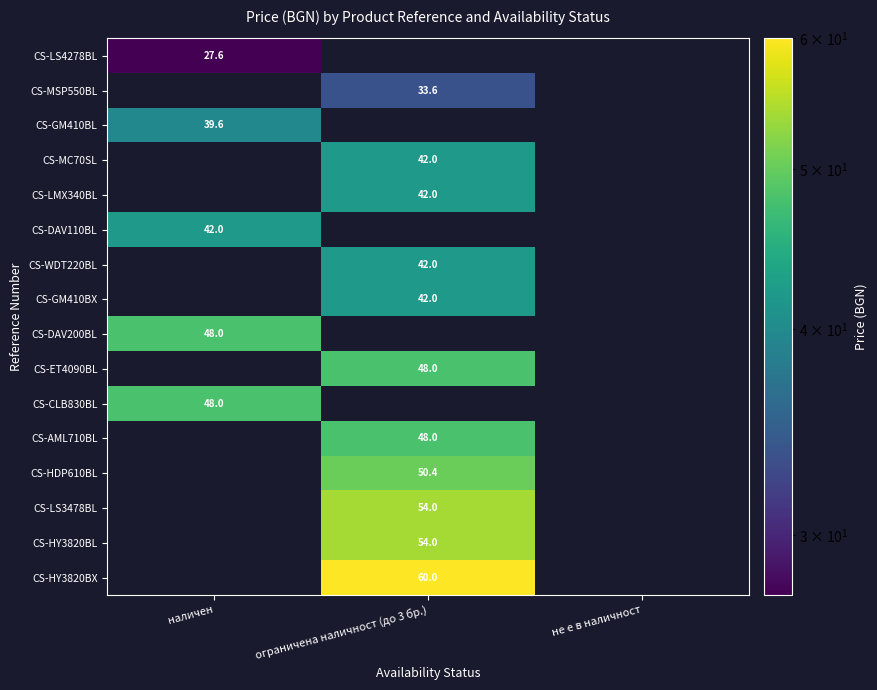

The value of CS-ET4090BL at ограничена наличност (до 3 бр.) is 48.0. True or false?

True